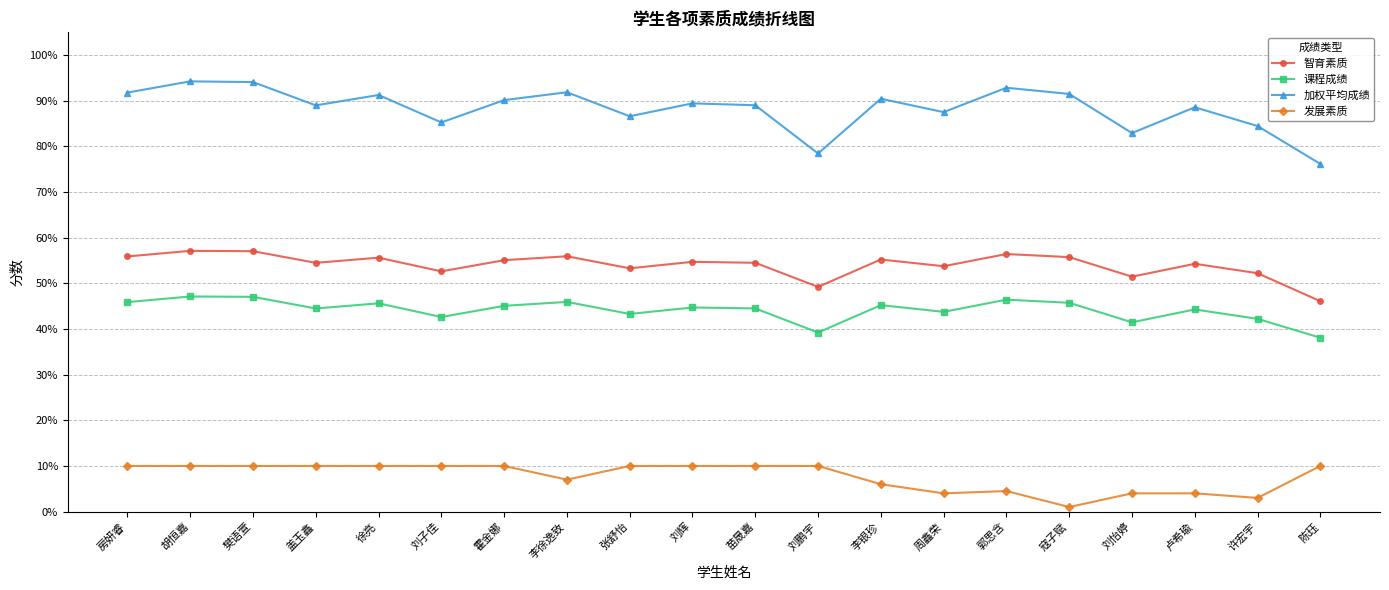

What is the label of the 20th point from the left?

陈珏